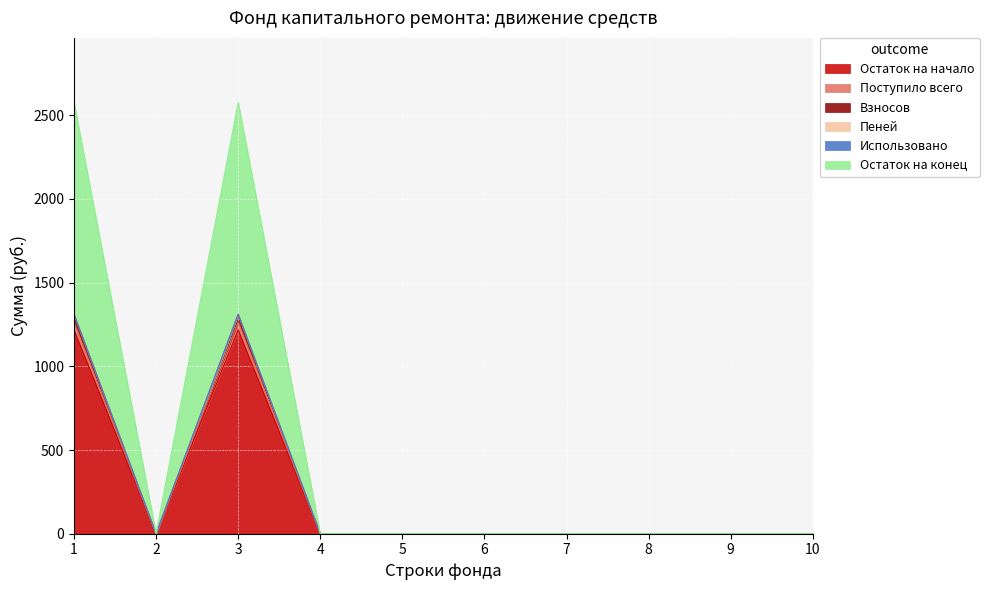

True or false: Взносов and Пеней cross at least once.

False